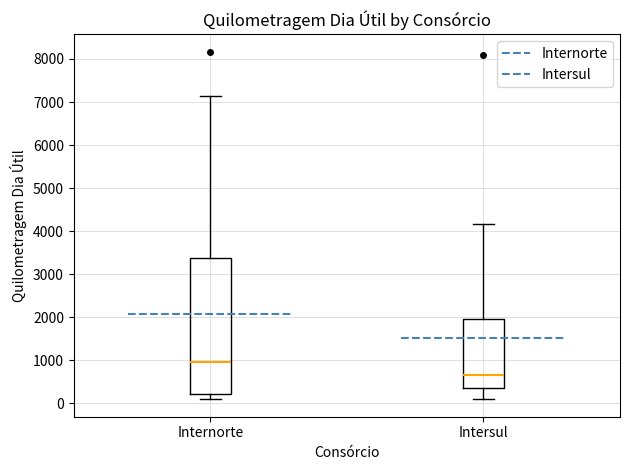

Which box has the highest median line?

Internorte